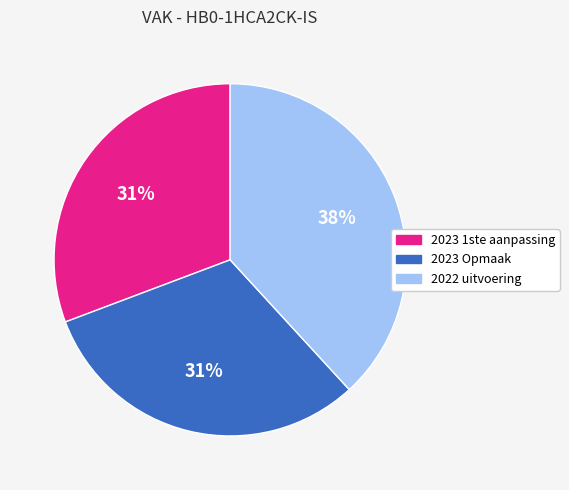

Between 2022 uitvoering and 2023 Opmaak, which is larger?

2022 uitvoering